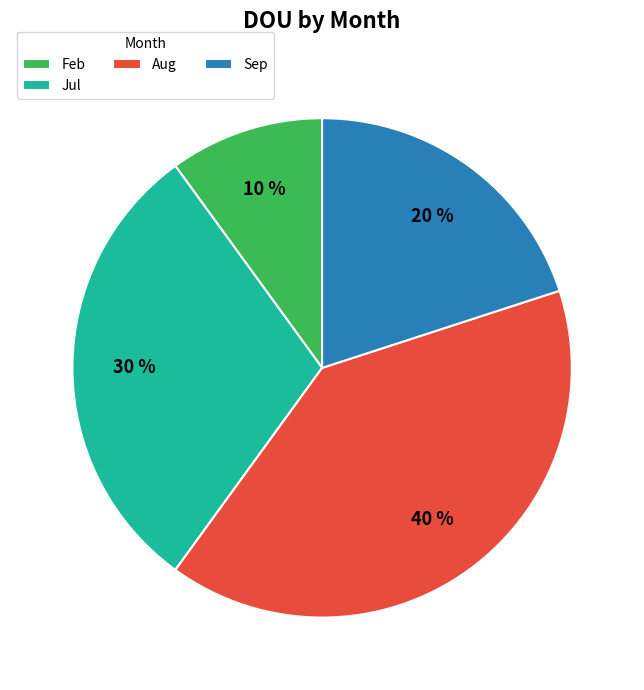

Combined, do Feb and Jul account for over 50%?

No